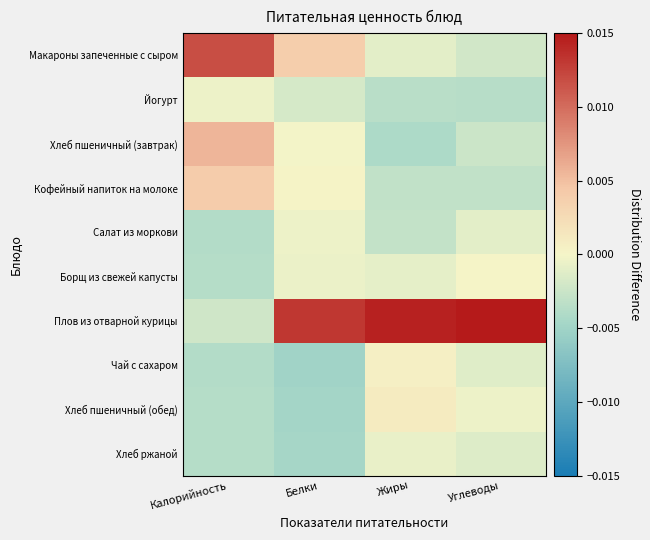

Reading right to left, list all the values displayed in this chart.

Макароны запеченные с сыром: Углеводы=-0.0	Жиры=-0.0	Белки=0.0	Калорийность=0.0
Йогурт: Углеводы=-0.0	Жиры=-0.0	Белки=-0.0	Калорийность=-0.0
Хлеб пшеничный (завтрак): Углеводы=-0.0	Жиры=-0.0	Белки=-0.0	Калорийность=0.0
Кофейный напиток на молоке: Углеводы=-0.0	Жиры=-0.0	Белки=0.0	Калорийность=0.0
Салат из моркови: Углеводы=-0.0	Жиры=-0.0	Белки=-0.0	Калорийность=-0.0
Борщ из свежей капусты: Углеводы=0.0	Жиры=-0.0	Белки=-0.0	Калорийность=-0.0
Плов из отварной курицы: Углеводы=0.0	Жиры=0.0	Белки=0.0	Калорийность=-0.0
Чай с сахаром: Углеводы=-0.0	Жиры=0.0	Белки=-0.0	Калорийность=-0.0
Хлеб пшеничный (обед): Углеводы=-0.0	Жиры=0.0	Белки=-0.0	Калорийность=-0.0
Хлеб ржаной: Углеводы=-0.0	Жиры=-0.0	Белки=-0.0	Калорийность=-0.0